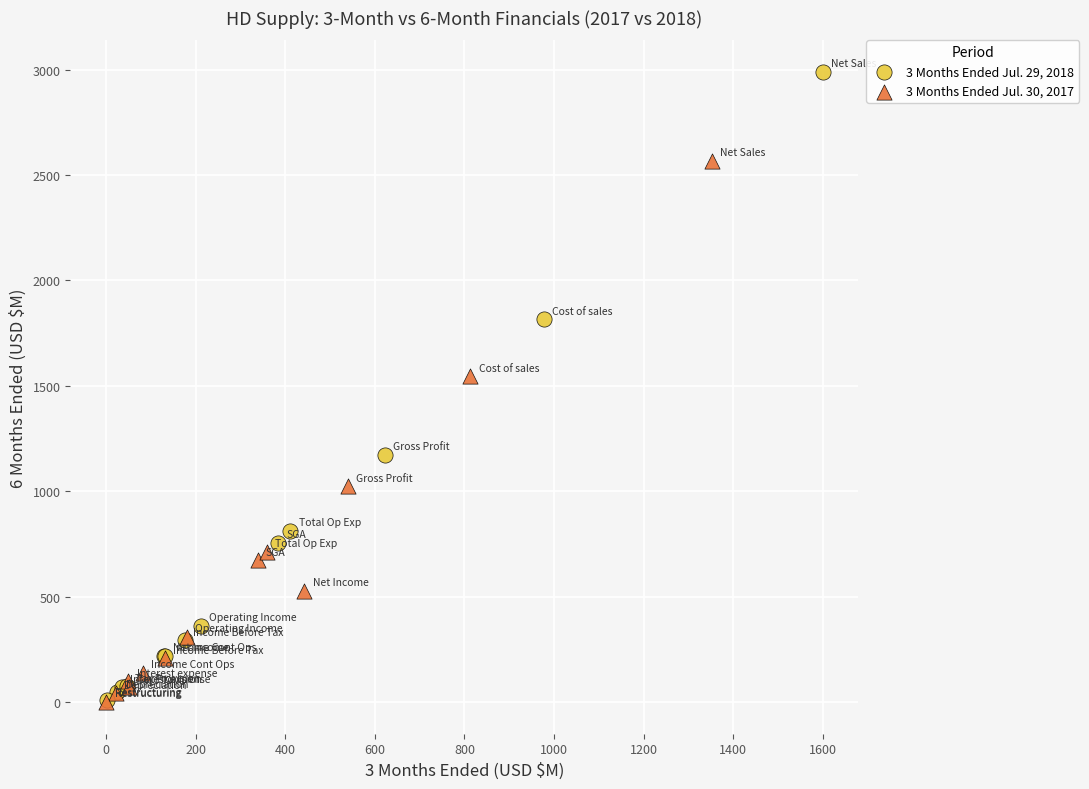

Which series has the widest spread of Y values?

3 Months Ended Jul. 29, 2018